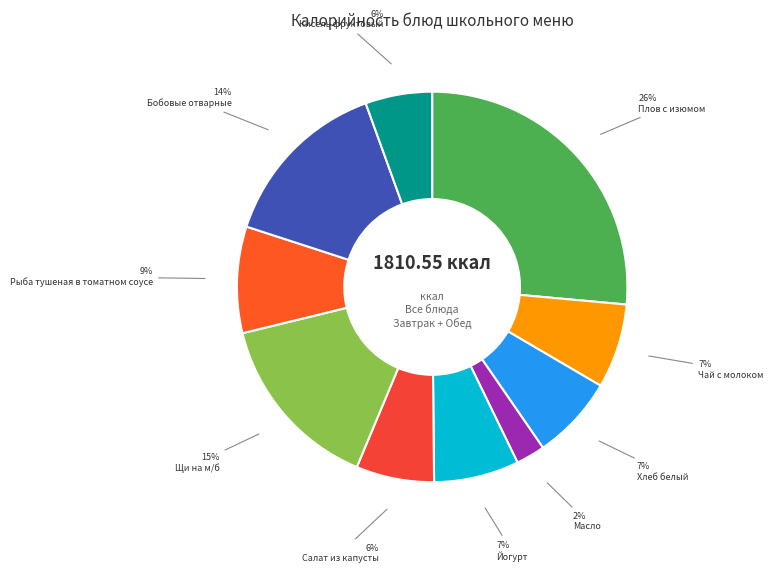

Rank the categories by value from lowest to highest.

Масло, Кисель фруктовый, Салат из капусты, Хлеб белый, Чай с молоком, Йогурт, Рыба тушеная в томатном соусе, Бобовые отварные, Щи на м/б, Плов с изюмом